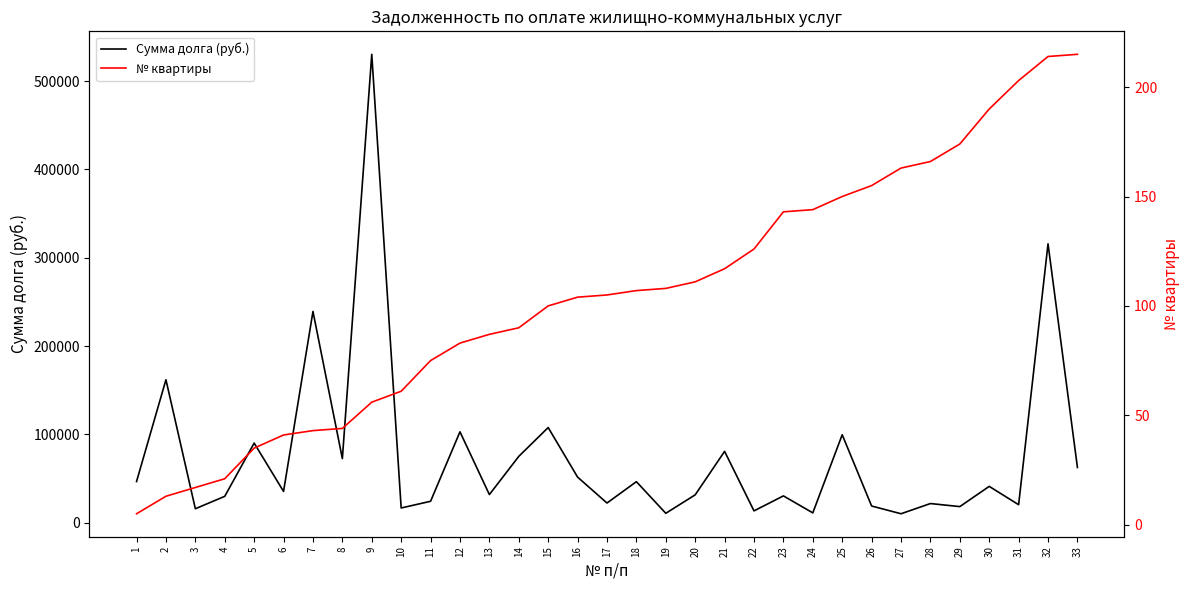

How many distinct data groups are displayed?

2